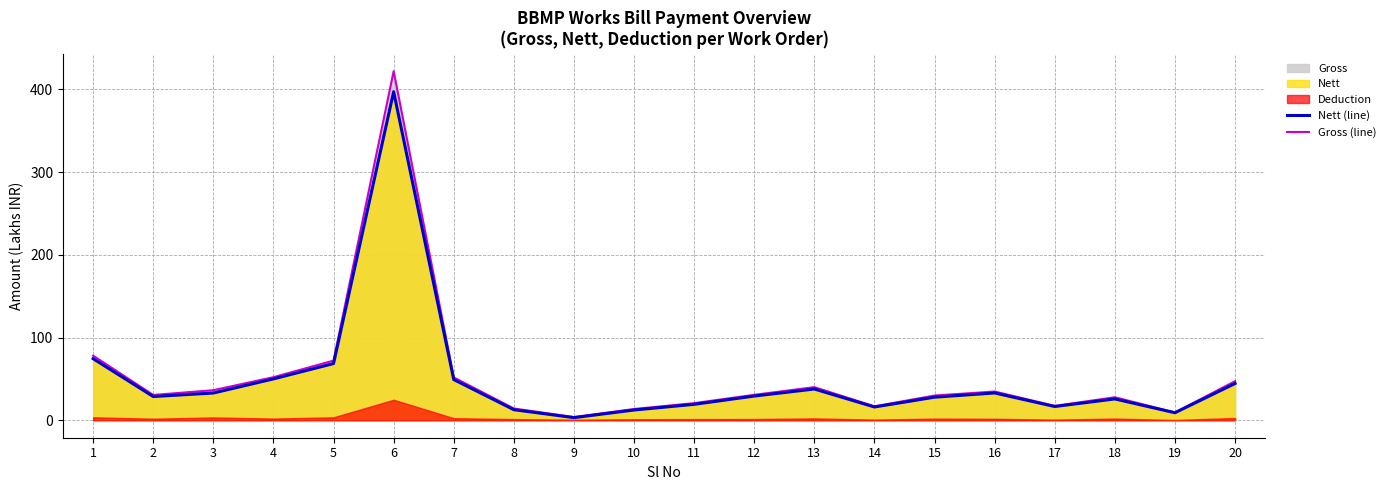

True or false: Nett (line) and Gross (line) intersect in this chart.

False